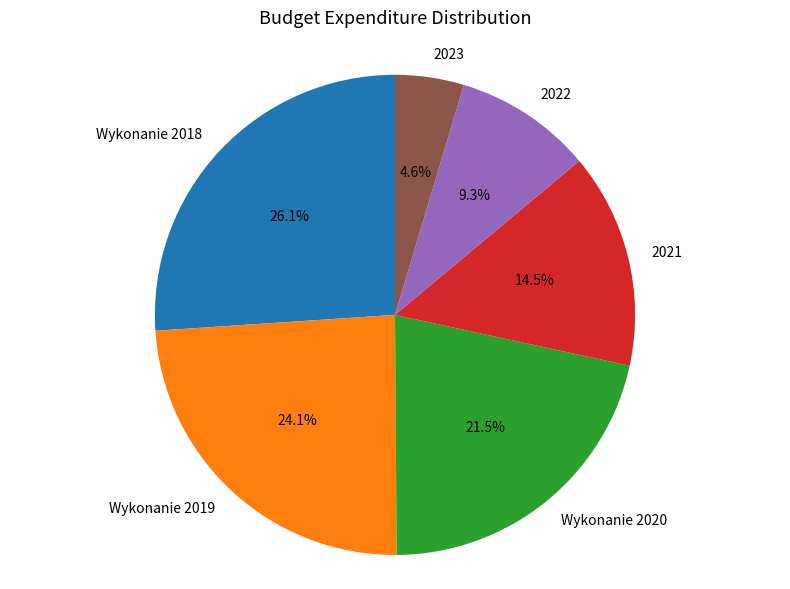

To the nearest percent, what is the combined percentage of 2022 and 2023?

14%